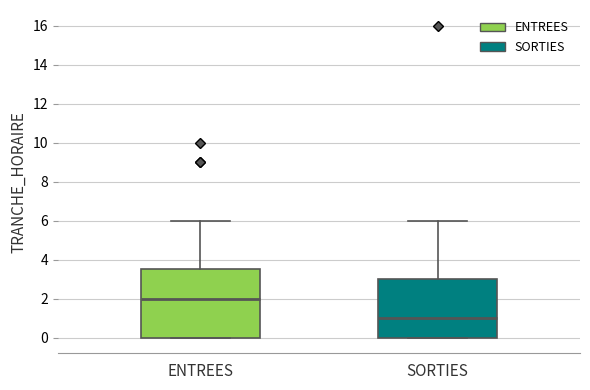

Which box is the tallest, from its lower edge to its upper edge?

ENTREES